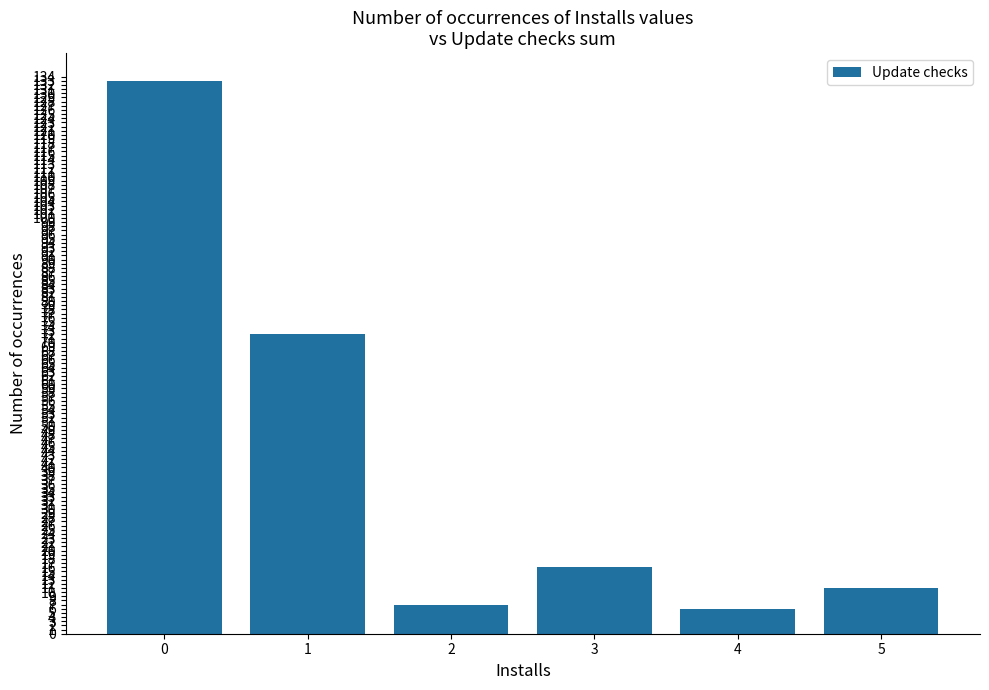

What is the difference between the values at 3 and 0?

117